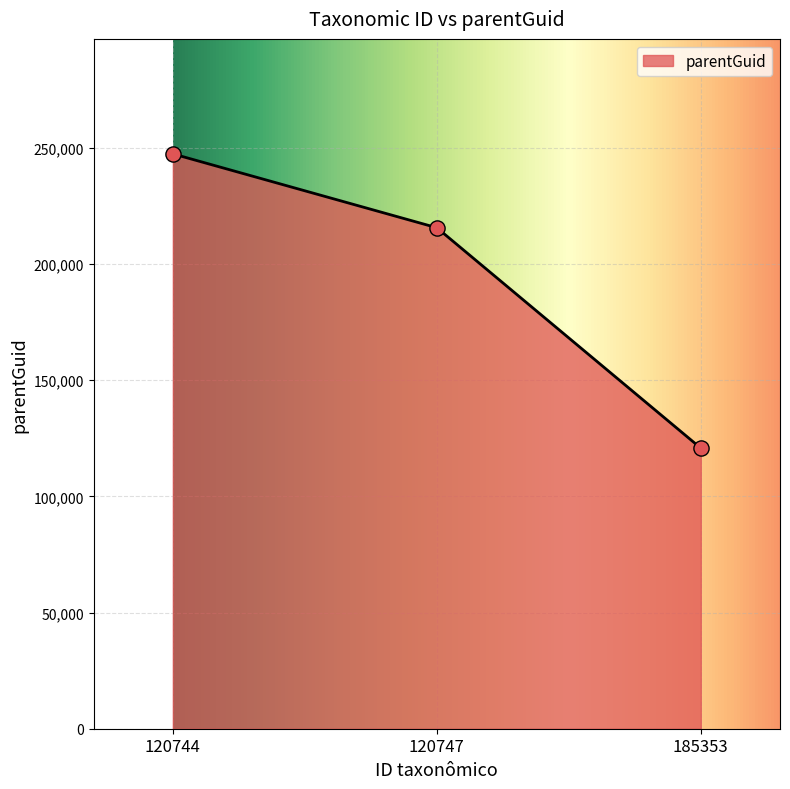

What is the change in value from 120744 to 120747?

-31784